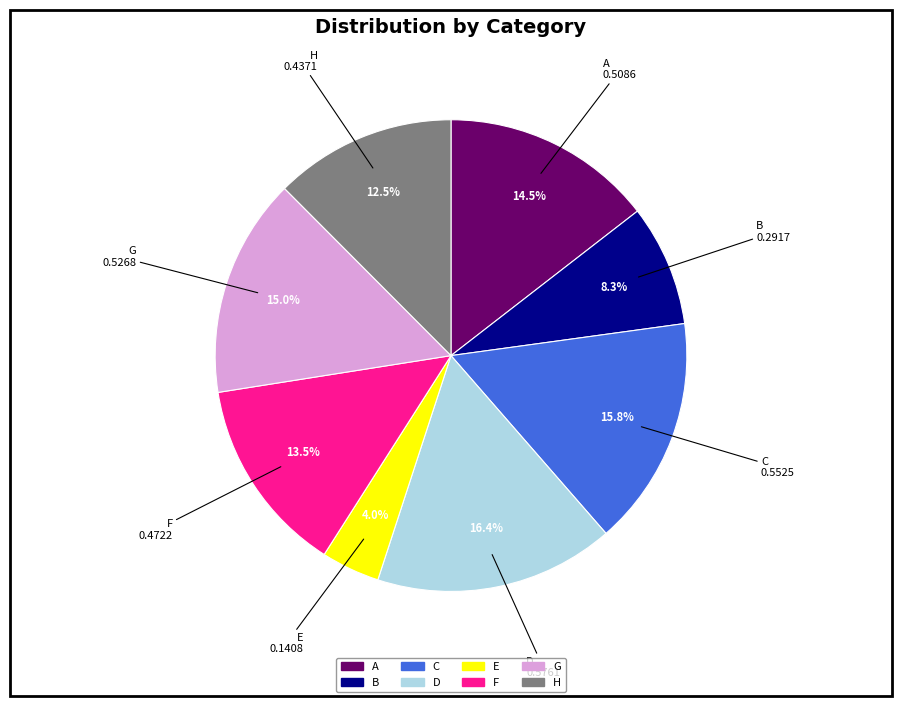

To the nearest percent, what portion does D represent?

16%